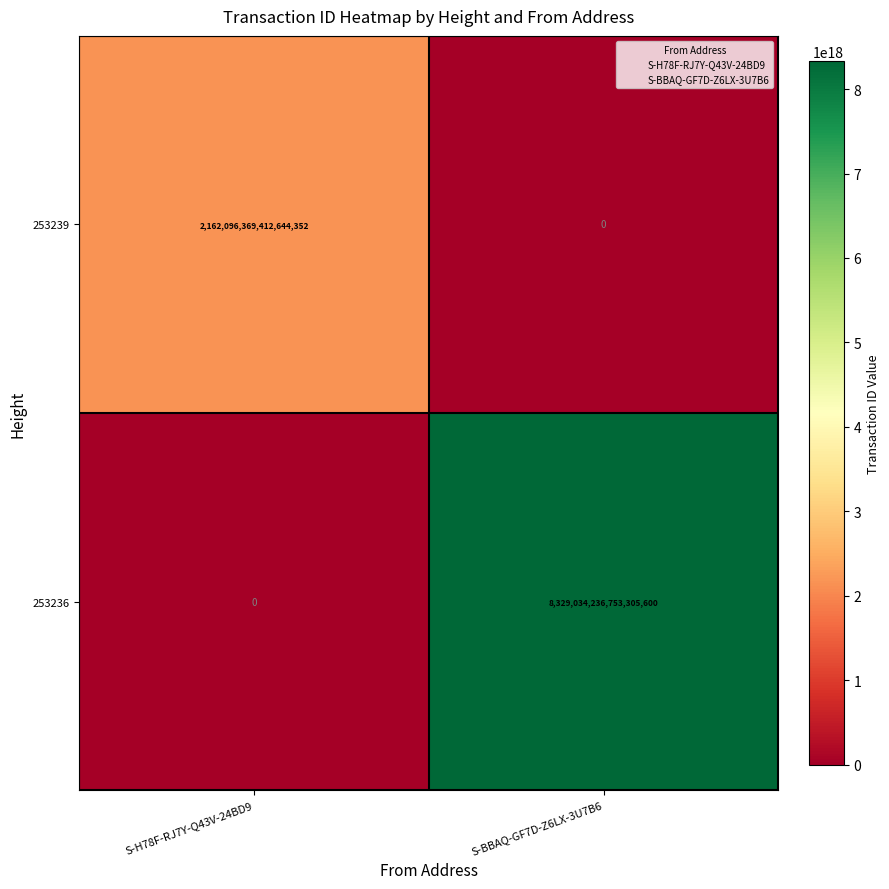

Where is 253236 nearest to the value 4164517118376652800?

S-H78F-RJ7Y-Q43V-24BD9